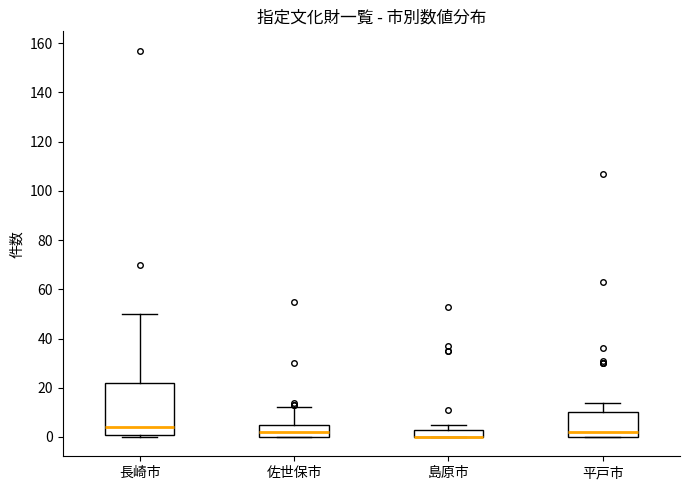

Where does the upper whisker of the box for 長崎市 end on the y-axis? The values are not printed on the chart, so give them approximately, as read against the axis.

50